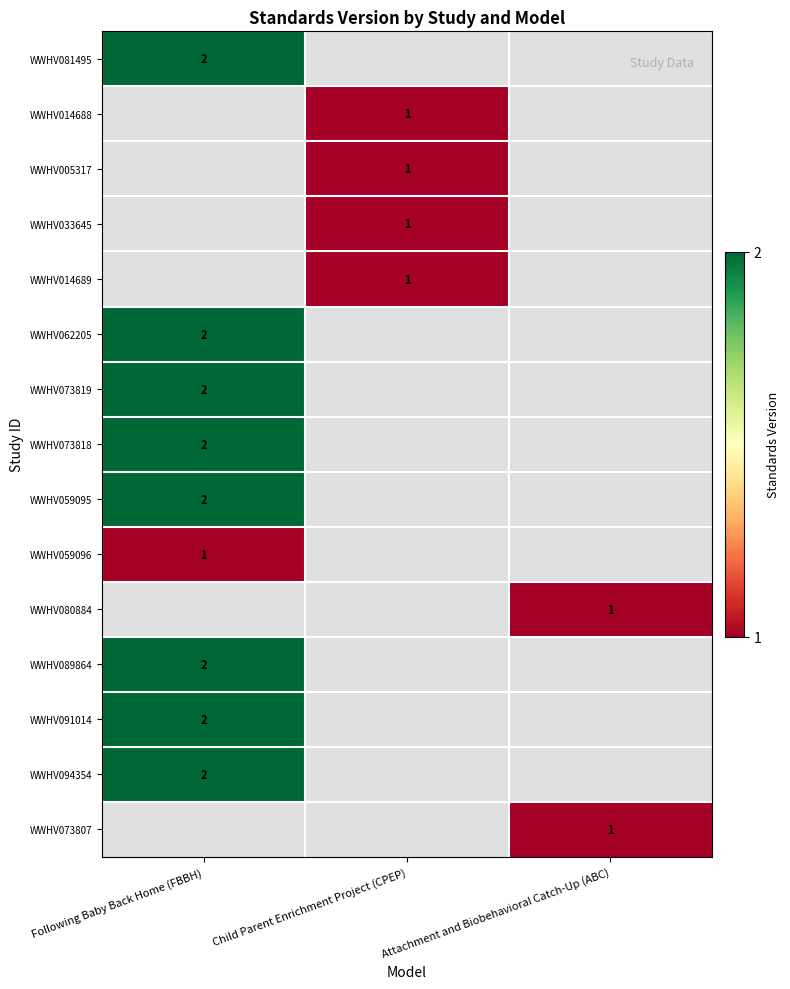

Is it true that WWHV080884 equals 0 at Attachment and Biobehavioral Catch-Up (ABC)?

False